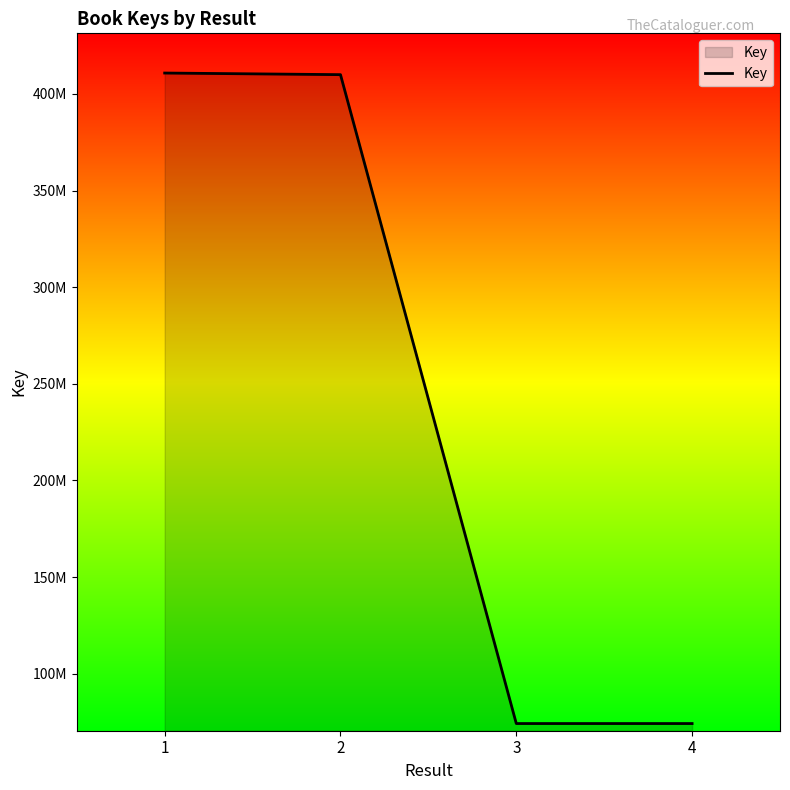

Reading right to left, extract all data points from this chart.

4=74263118	3=74263195	2=409931069	1=410767829